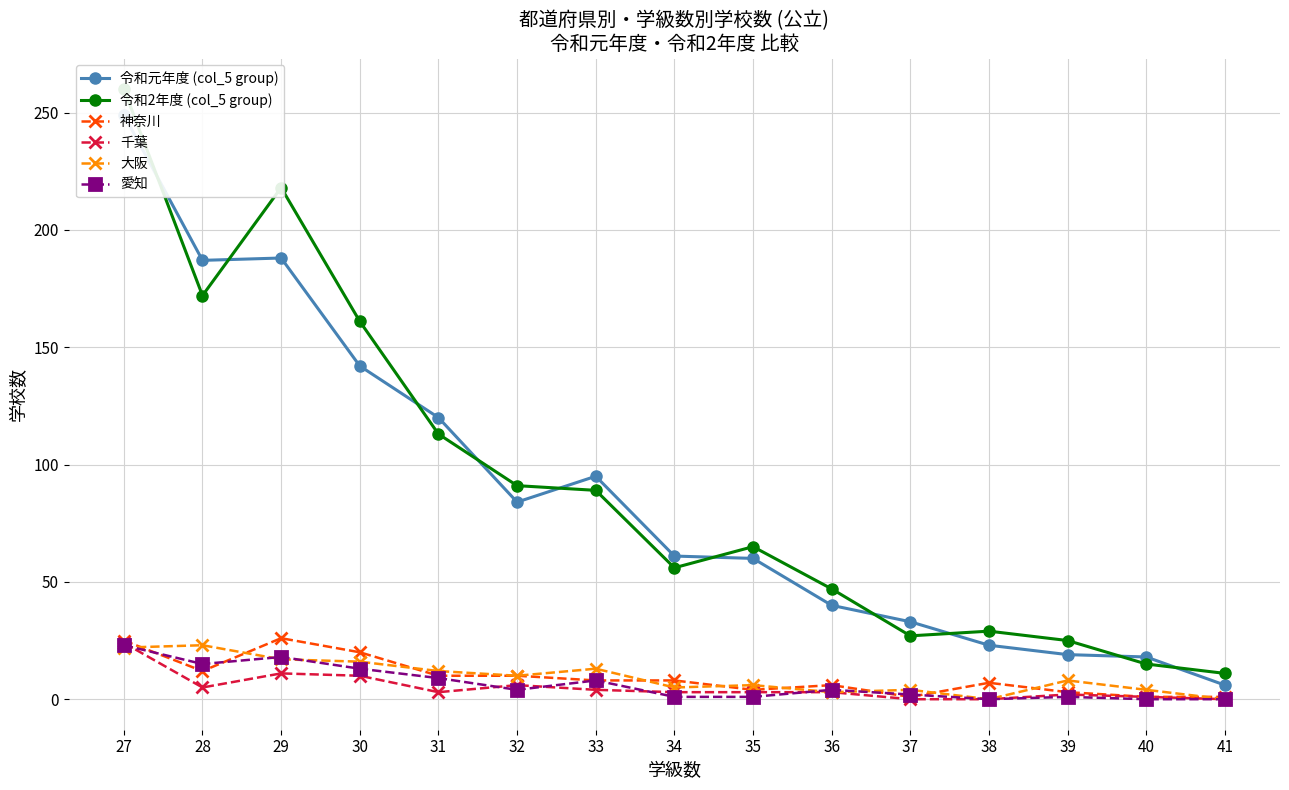

At which category does 千葉 reach its first local peak?

29